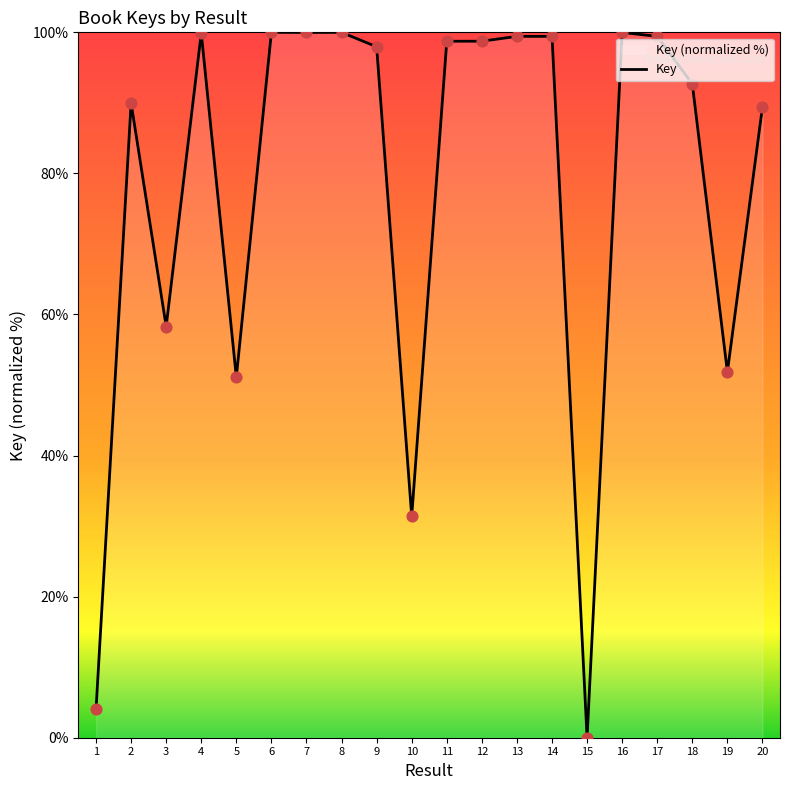

Between 16 and 7, which is larger?

7